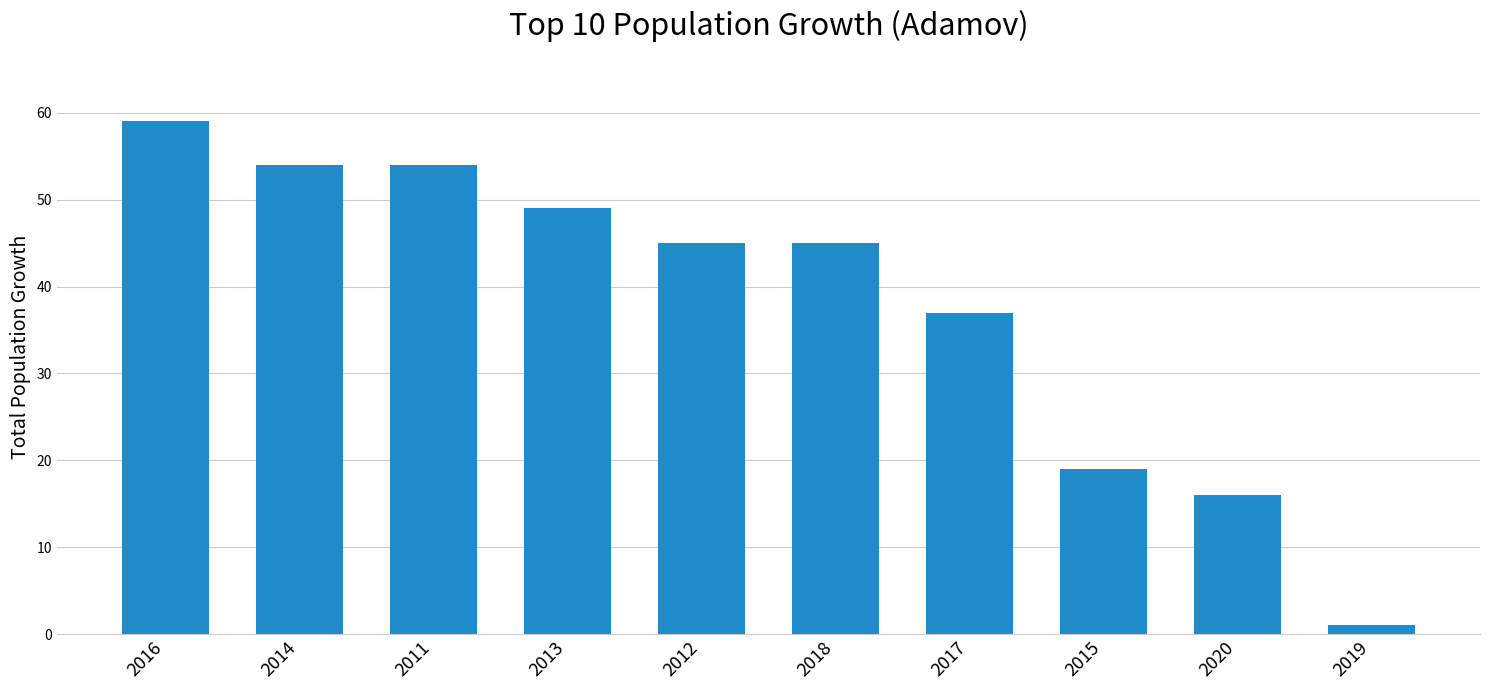

What is the greatest value displayed?

59